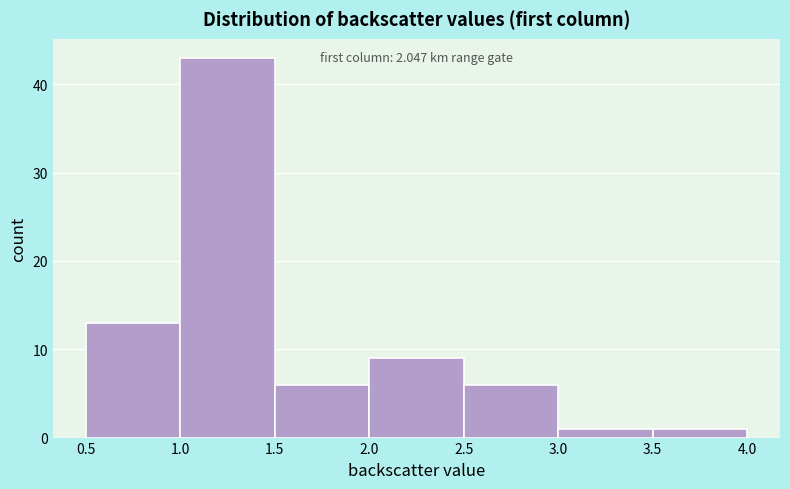

Which range on the x-axis has the tallest bar?

1.0 to 1.5